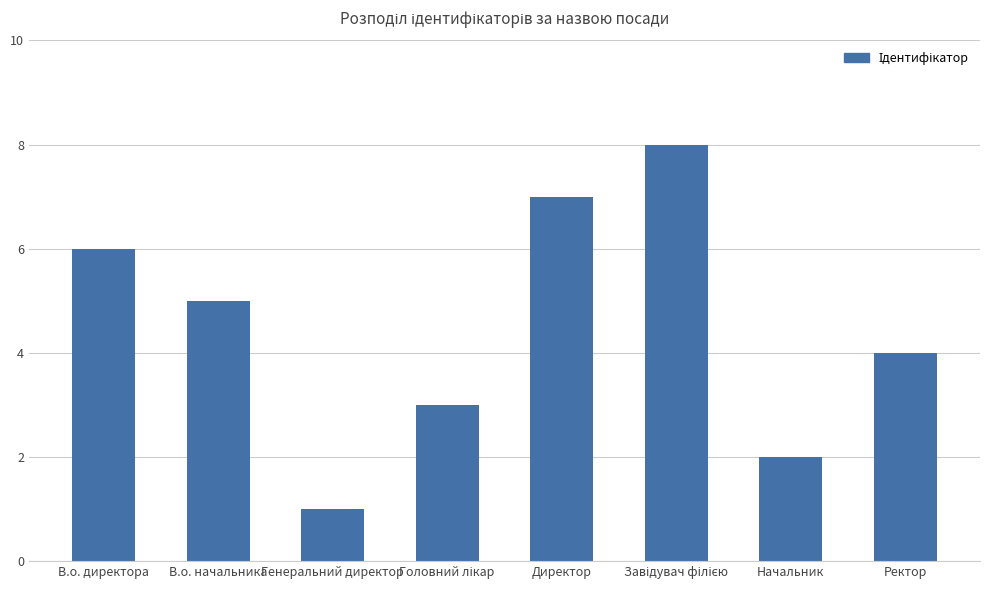

Count the number of data series in this chart.

1